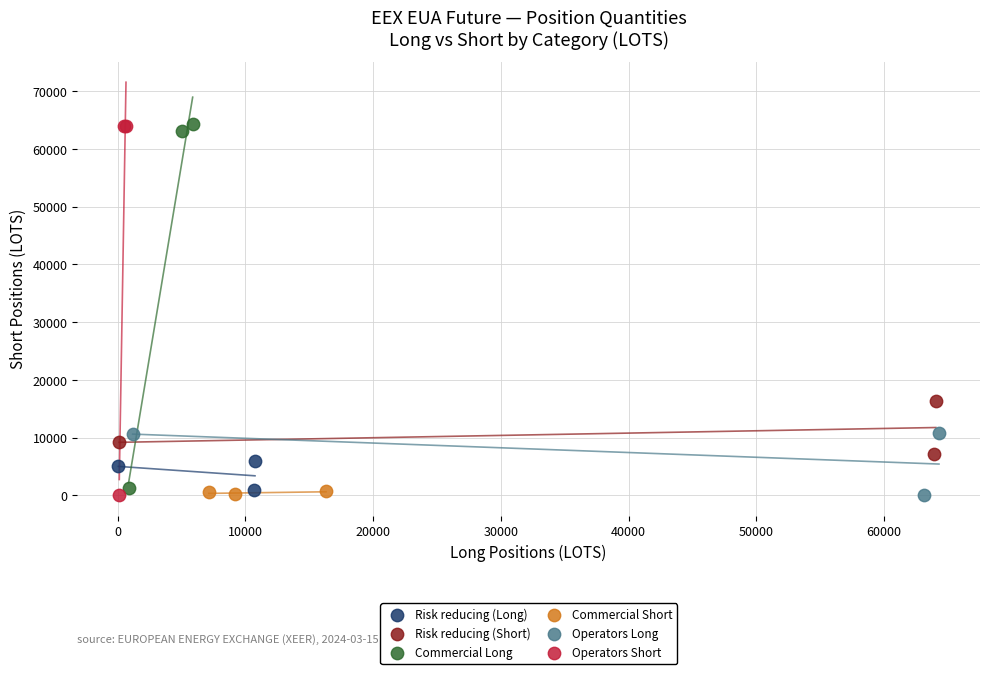

What are all the series names shown in the legend?

Risk reducing (Long), Risk reducing (Short), Commercial Long, Commercial Short, Operators Long, Operators Short